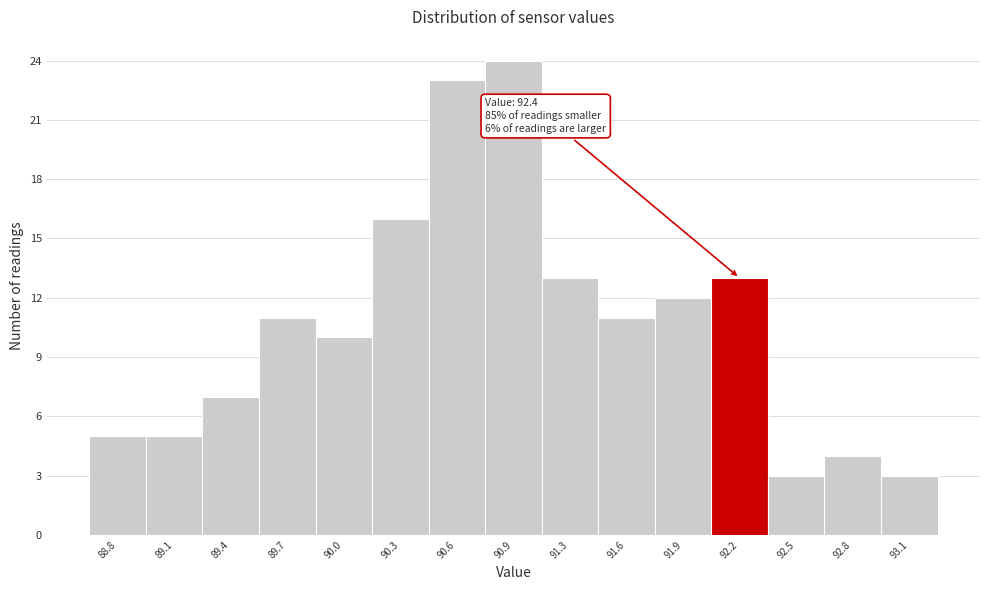

Reading left to right, what are all the values shown in this chart?

88.8=5	89.1=5	89.4=7	89.7=11	90.0=10	90.3=16	90.6=23	90.9=24	91.3=13	91.6=11	91.9=12	92.2=13	92.5=3	92.8=4	93.1=3